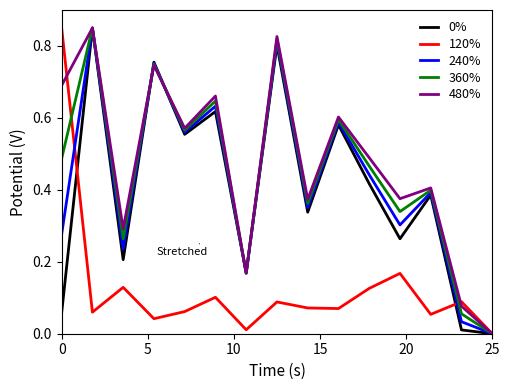

Does the chart display data point markers on the line(s)?

No